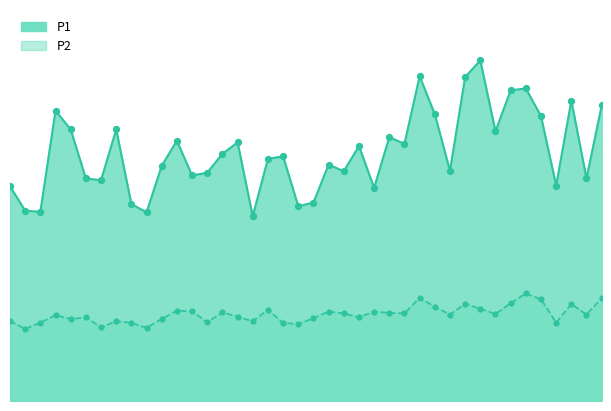

Which series contains the highest Y value?

P1